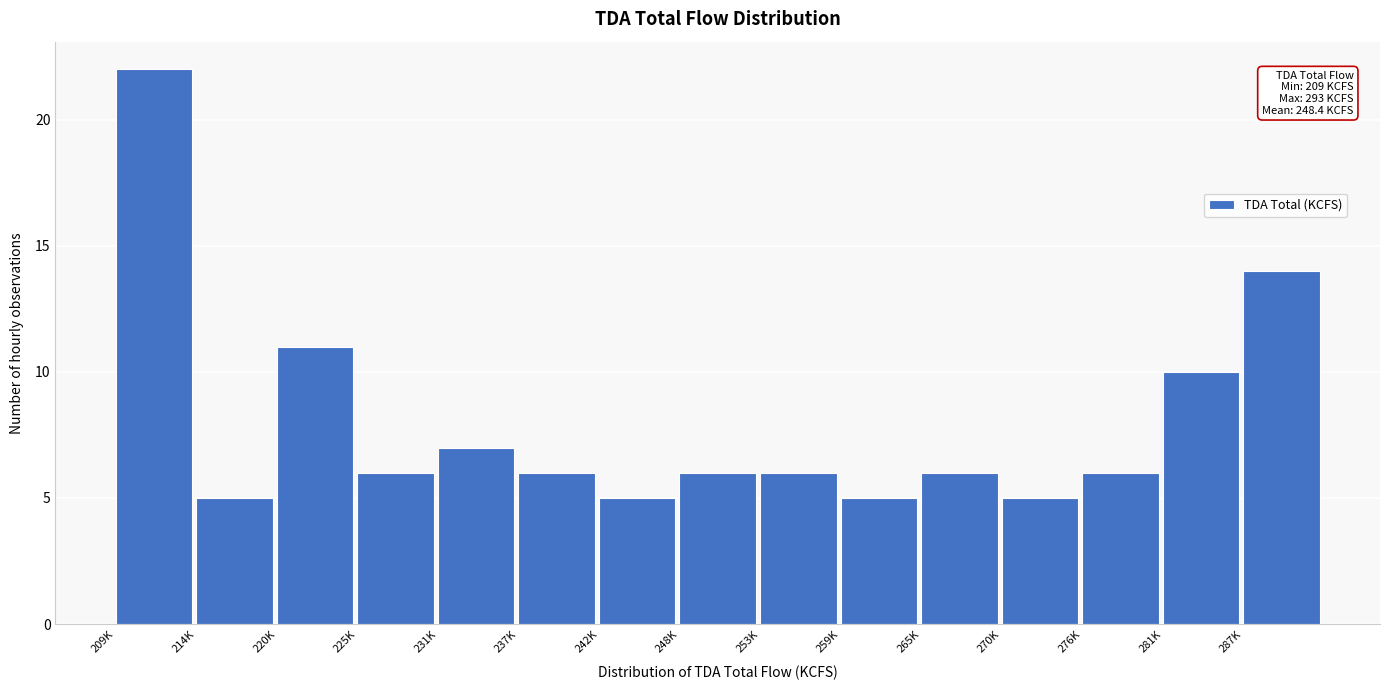

Reading right to left, list all the values displayed in this chart.

287K=14	281K=10	276K=6	270K=5	265K=6	259K=5	253K=6	248K=6	242K=5	237K=6	231K=7	225K=6	220K=11	214K=5	209K=22